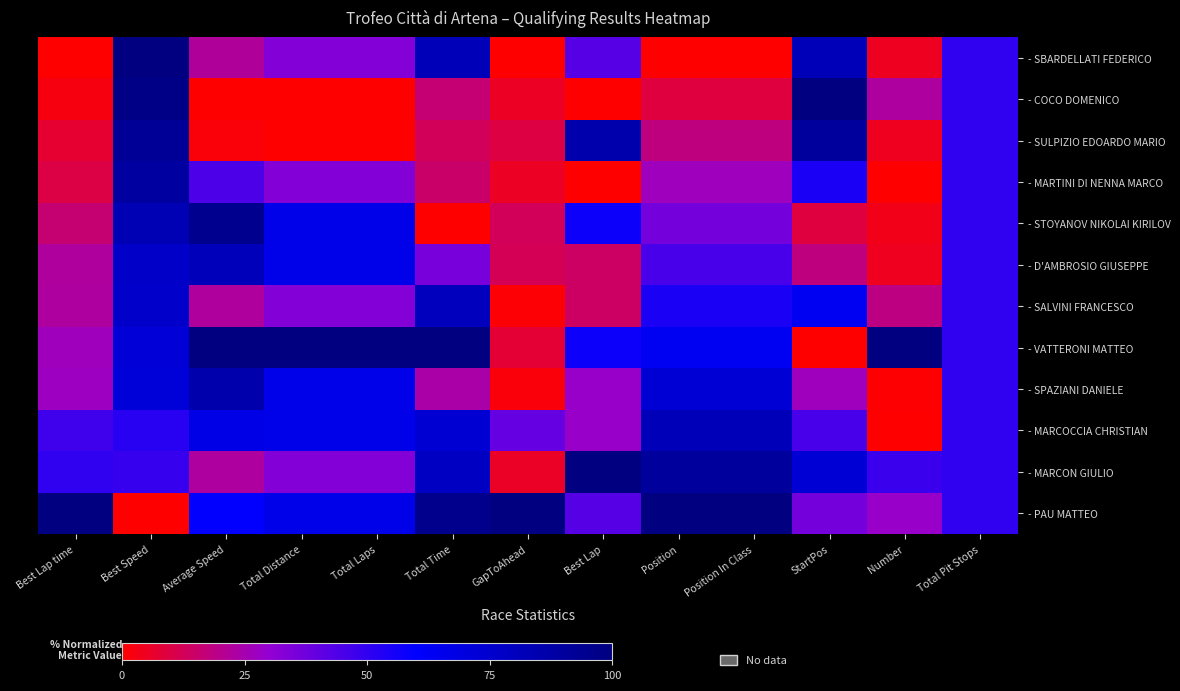

Which label corresponds to the smallest value in the chart?

Best Lap time